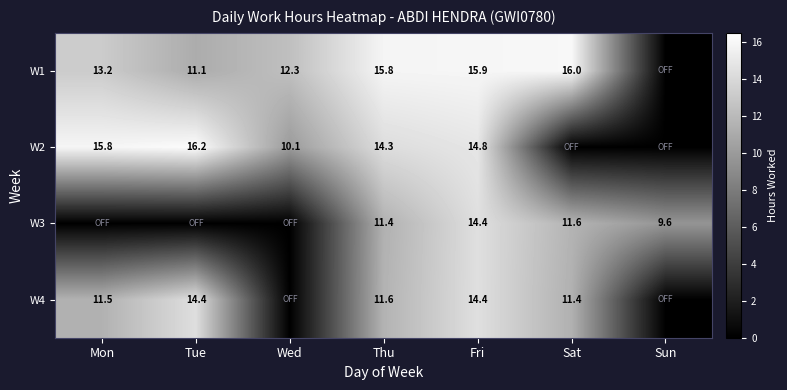

The value of W3 at Fri is 4.7. True or false?

False